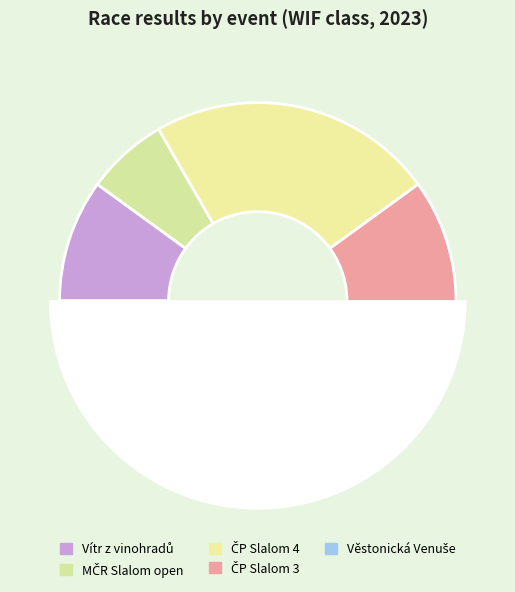

Combined, do MČR Slalom open and ČP Slalom 4 account for over 50%?

No